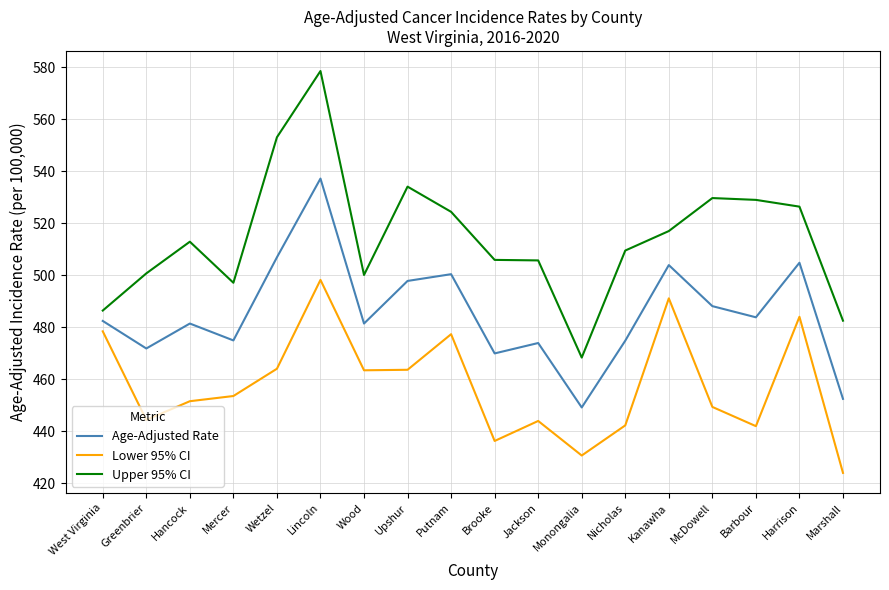

What is the sum of all Lower 95% CI values?

8237.3